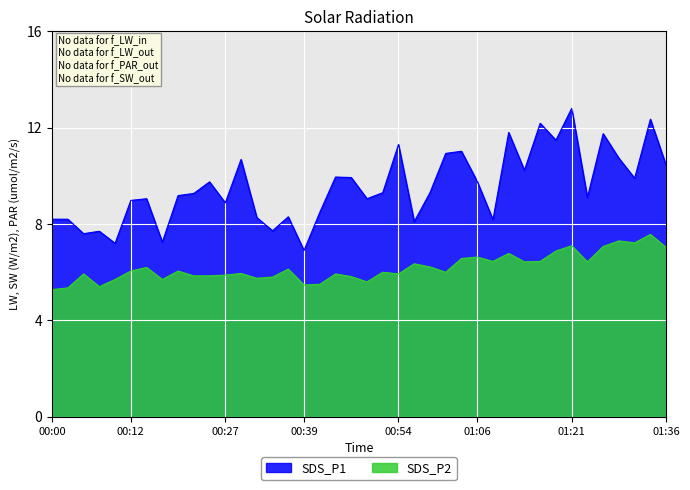

What is the highest value of the SDS_P2 series?

7.6